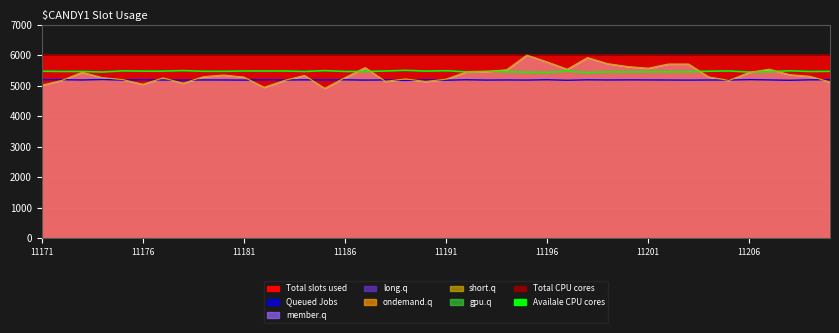

True or false: Total CPU cores and Availale CPU cores cross at least once.

False